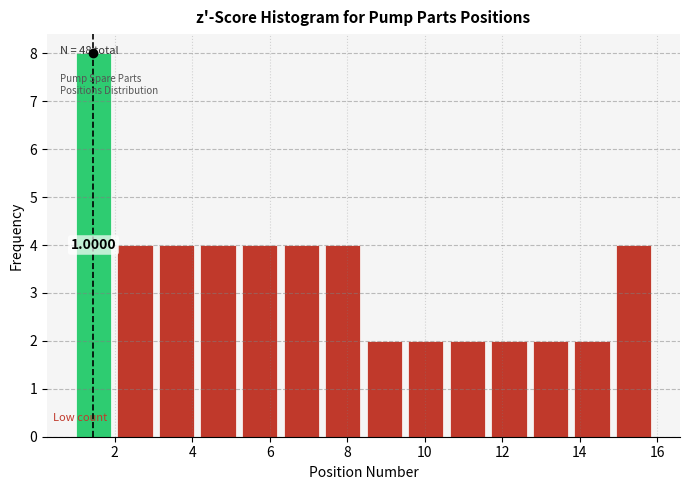

Which range on the x-axis has the tallest bar?

1.0 to 2.0